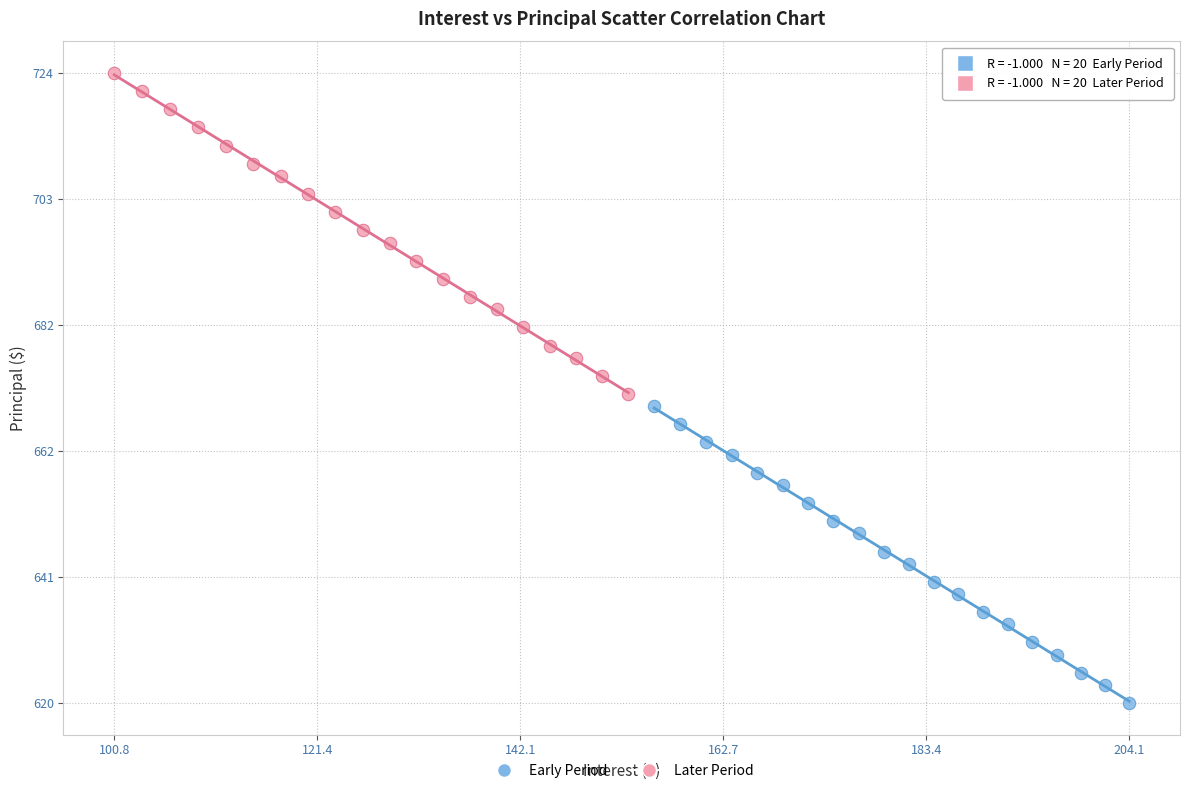

Which series has the largest Y range (max minus min)?

Later Period